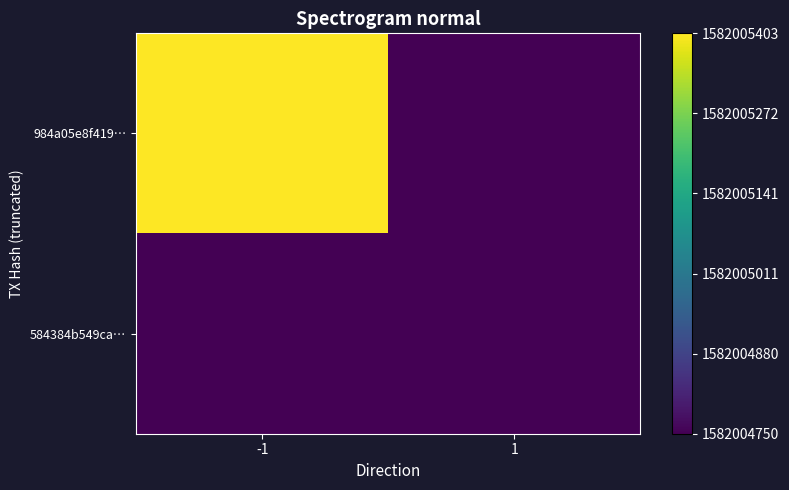

True or false: 584384b549caaf6f77e6a7ed7ac49e78114dc45 has a value of 1582004750 at time_stamp.

True